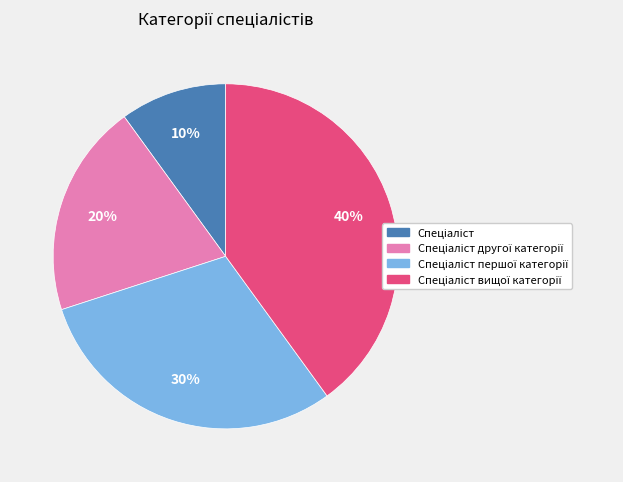

Count the number of slices in the pie.

4